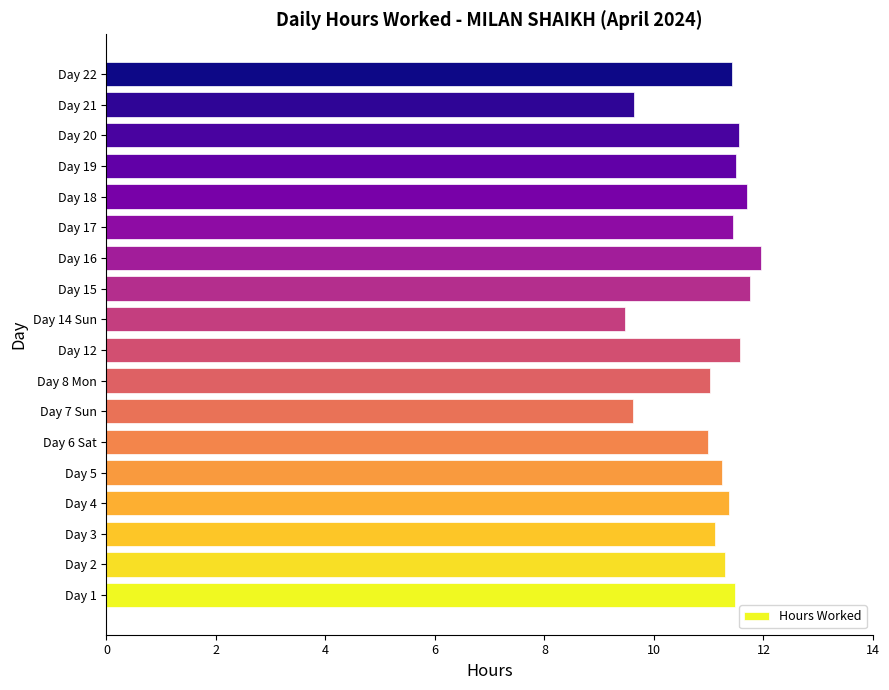

What is the difference between the values at Day 5 and Day 16?

0.7